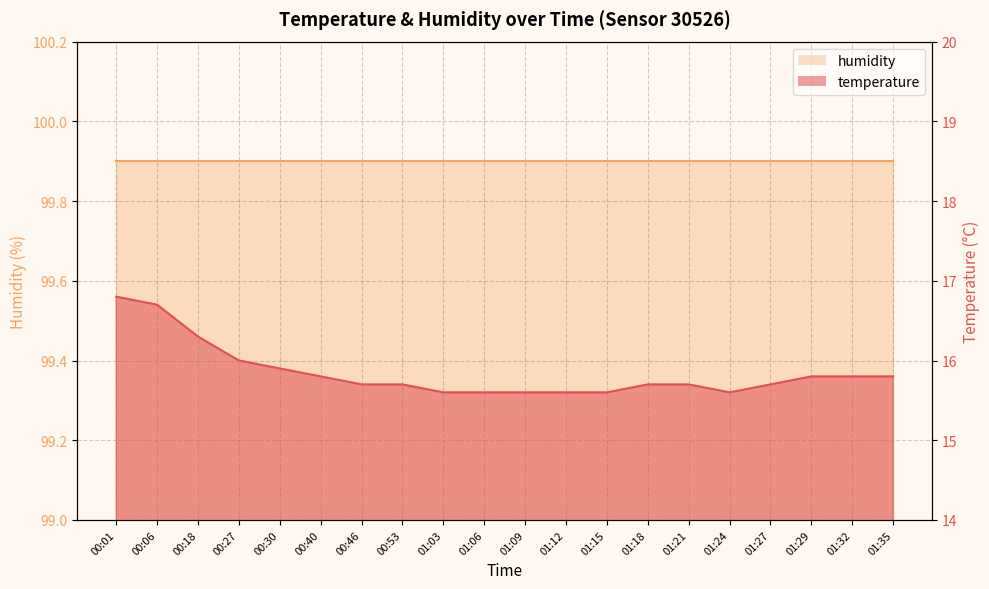

What is the ratio of the value at 01:03 to the value at 00:40?

1.0